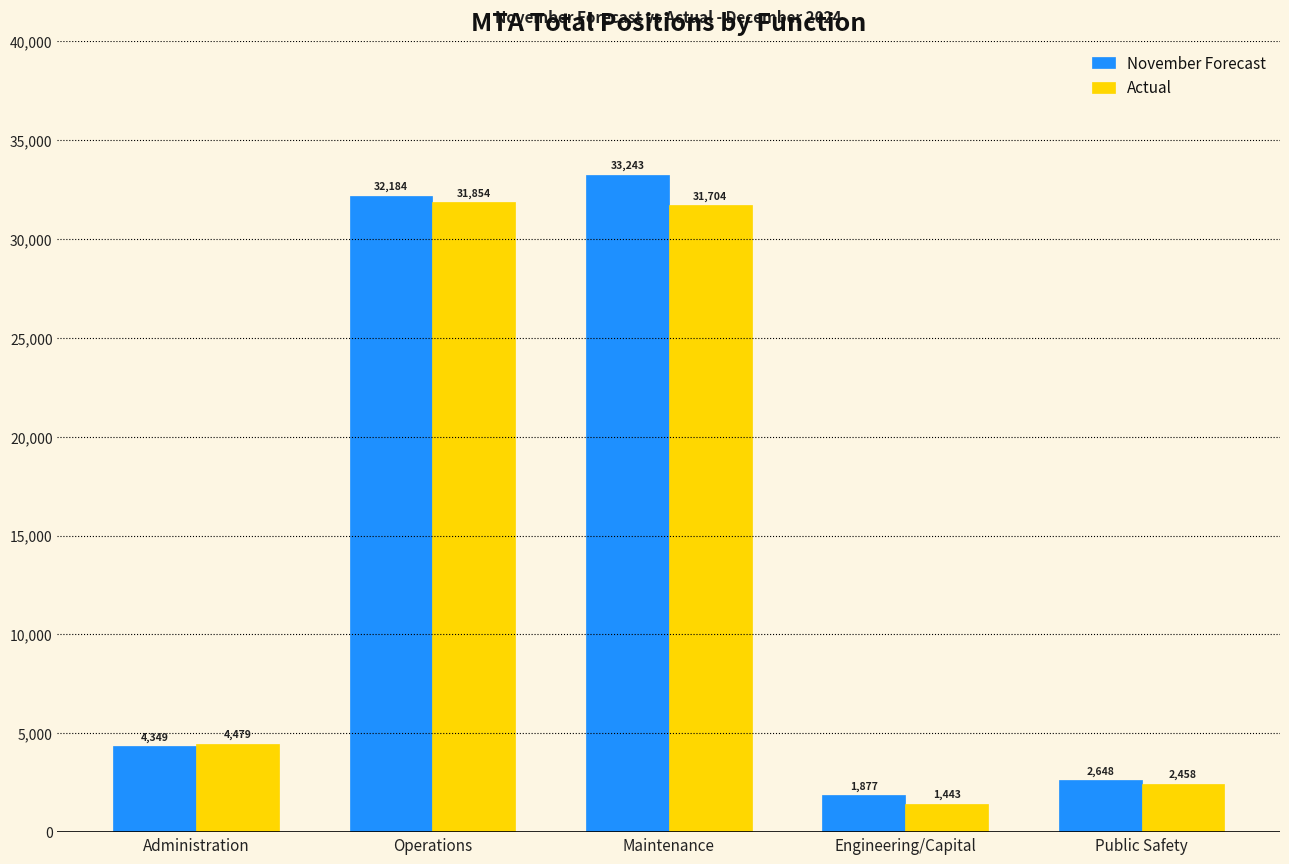

What is the highest value of the Actual series?

31853.5